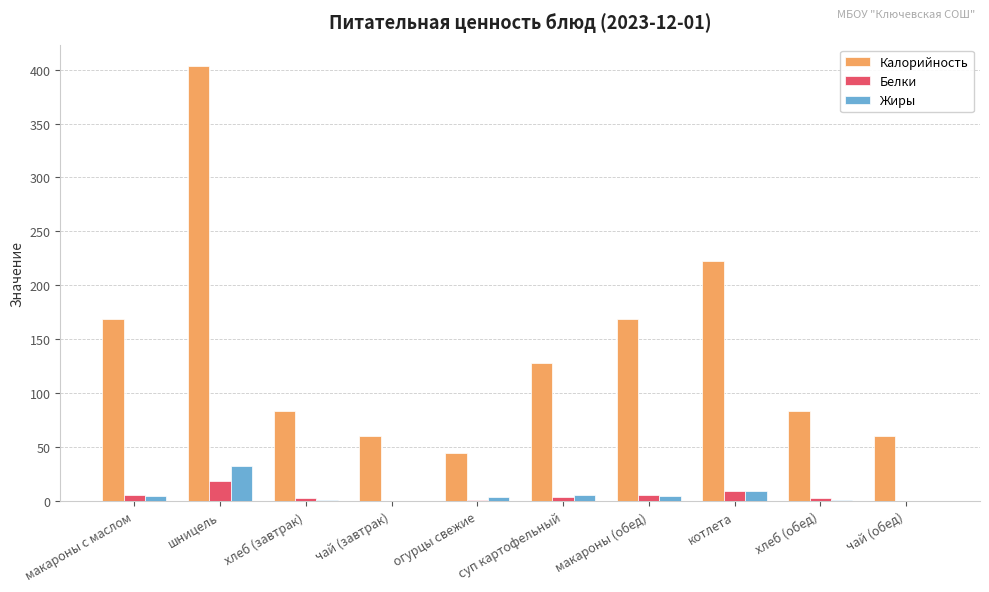

How many groups of bars are there?

10